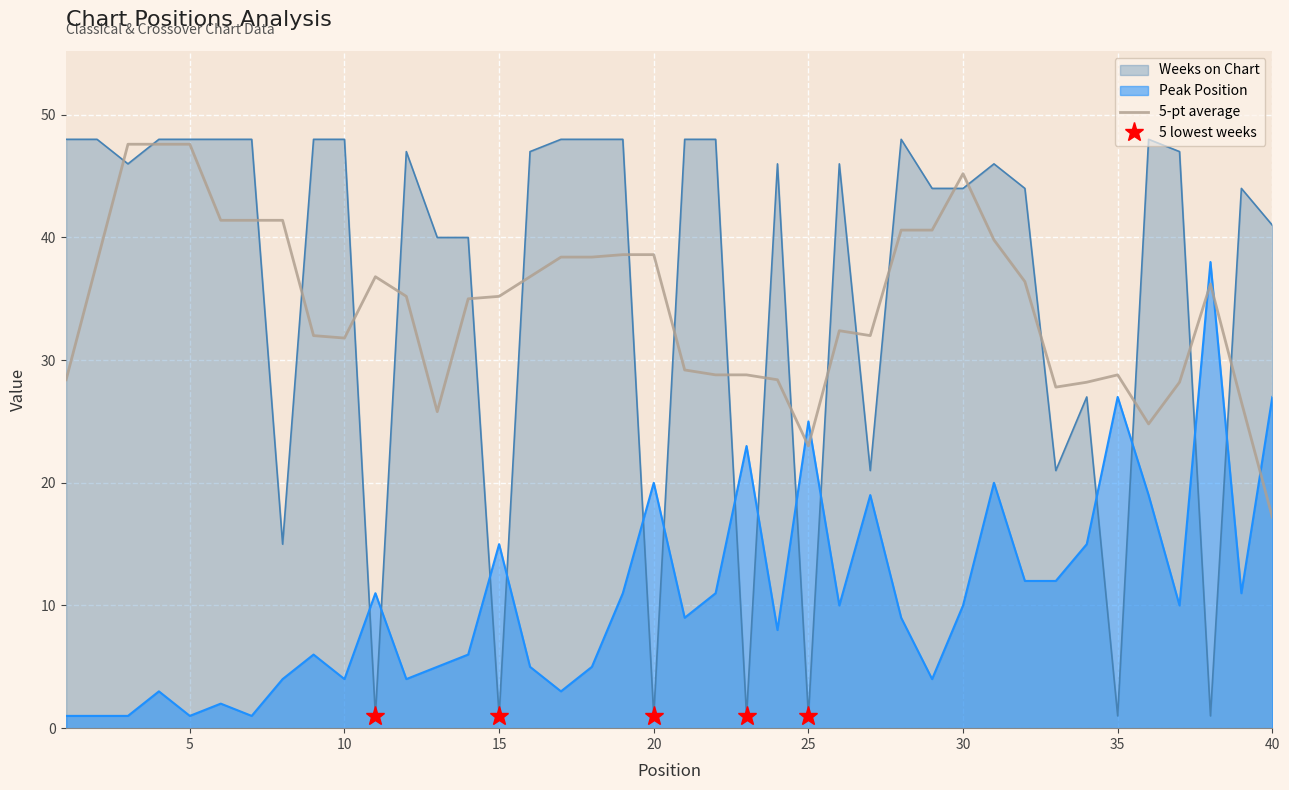

Which series ends up on top after the final intersection of Peak Position and Weeks on Chart?

Weeks on Chart